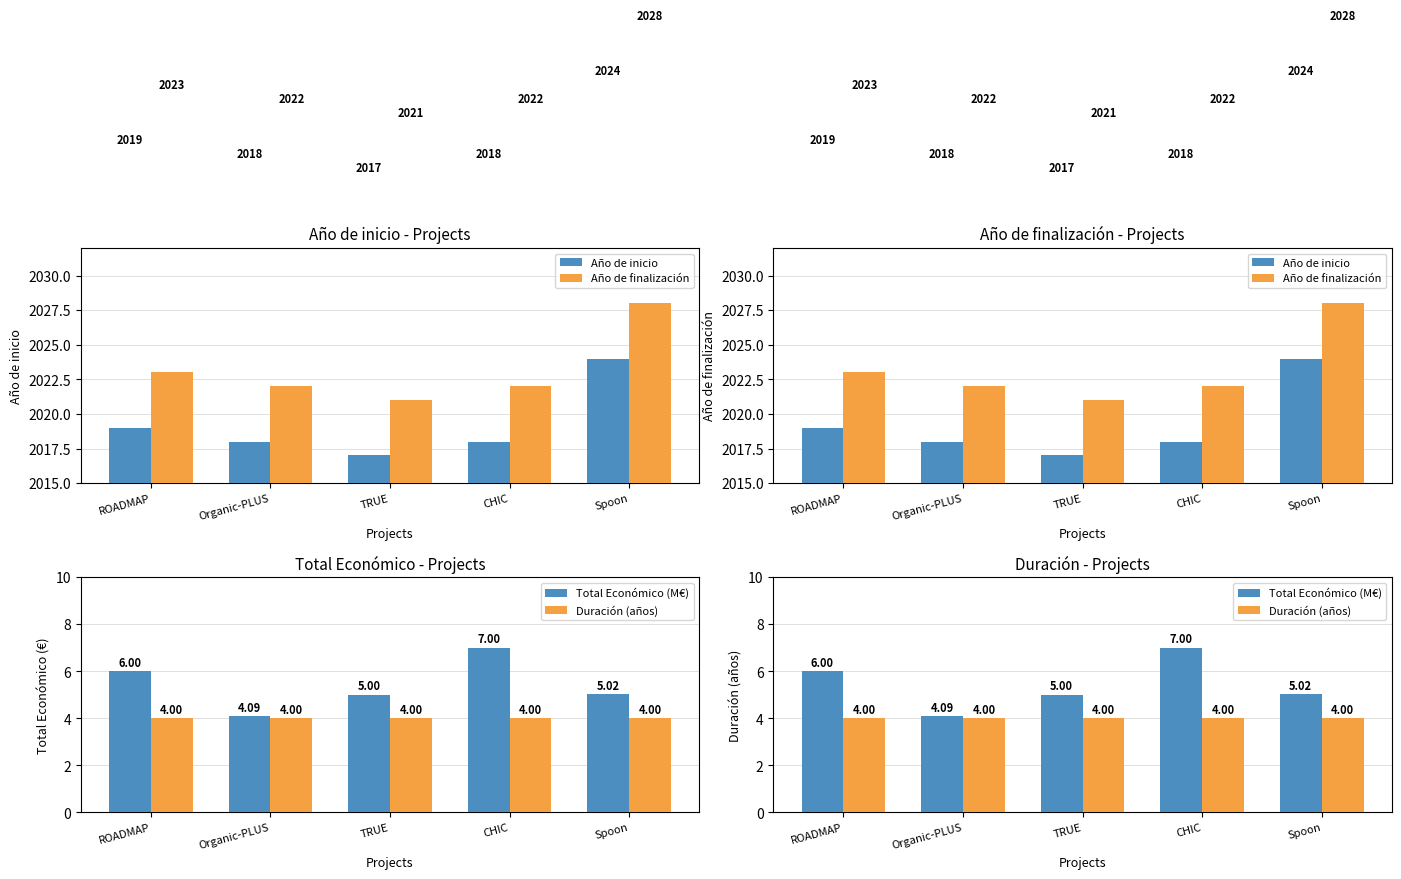

Is the value of Total Económico (M€) at CHIC greater than the value of Año de inicio at TRUE?

No